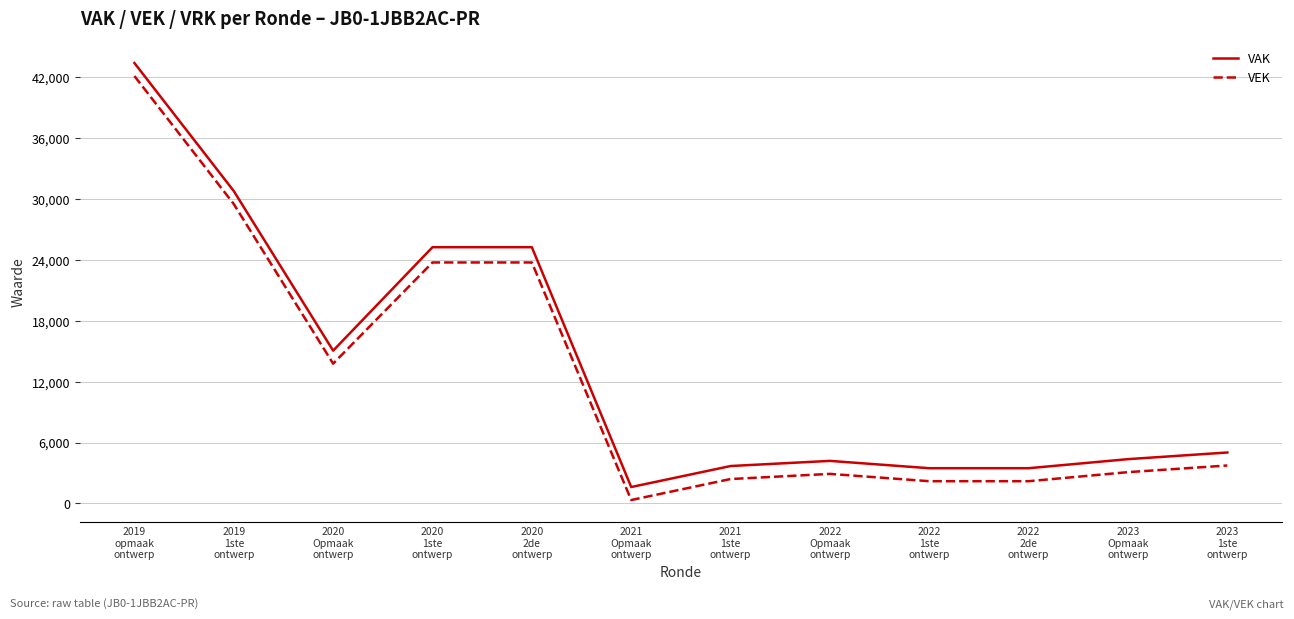

What is the difference between the VEK values at 2020
Opmaak
ontwerp and 2020
1ste
ontwerp?

9978